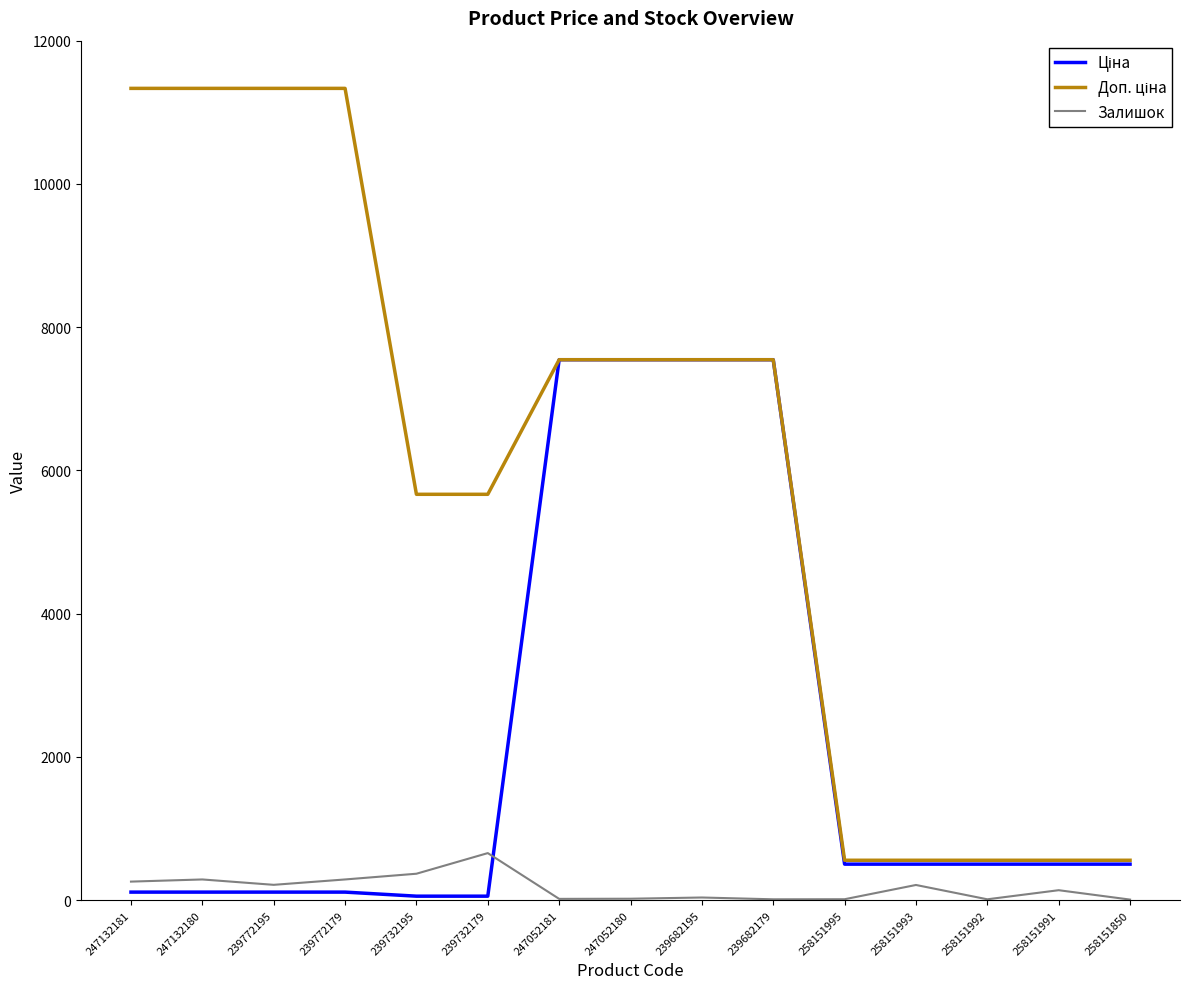

At which label does Залишок reach its peak?

239732179